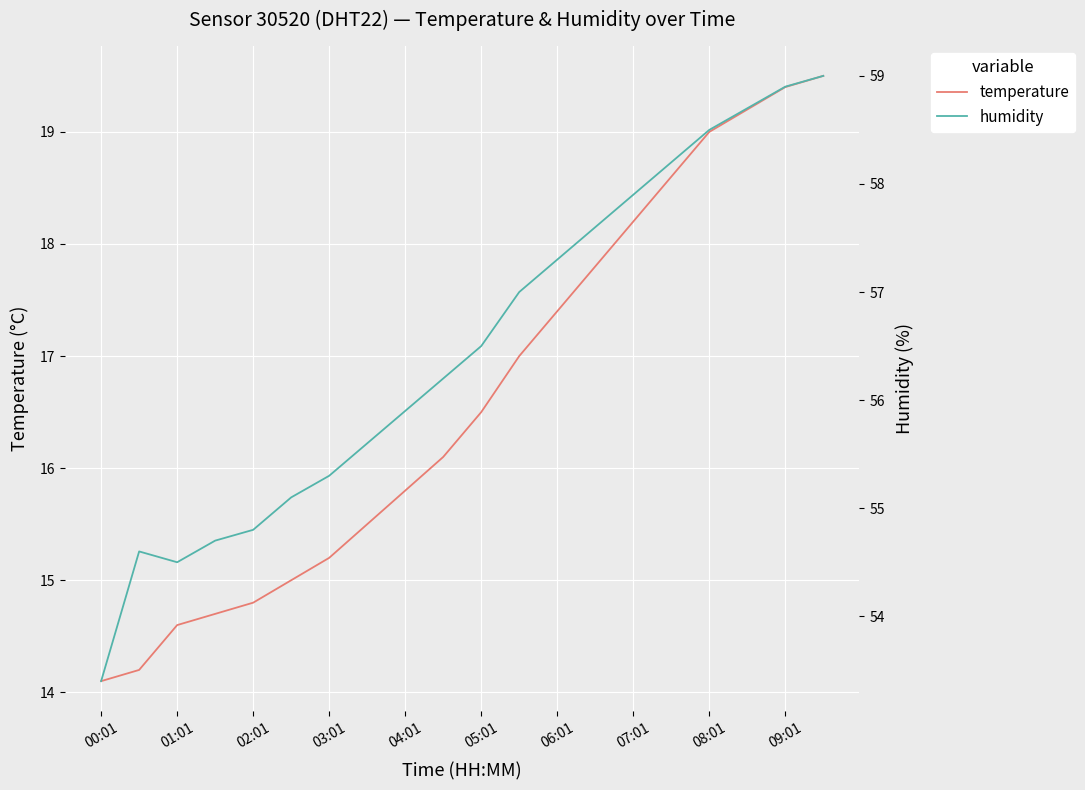

The value of temperature at 08:01 is 19.0. True or false?

True